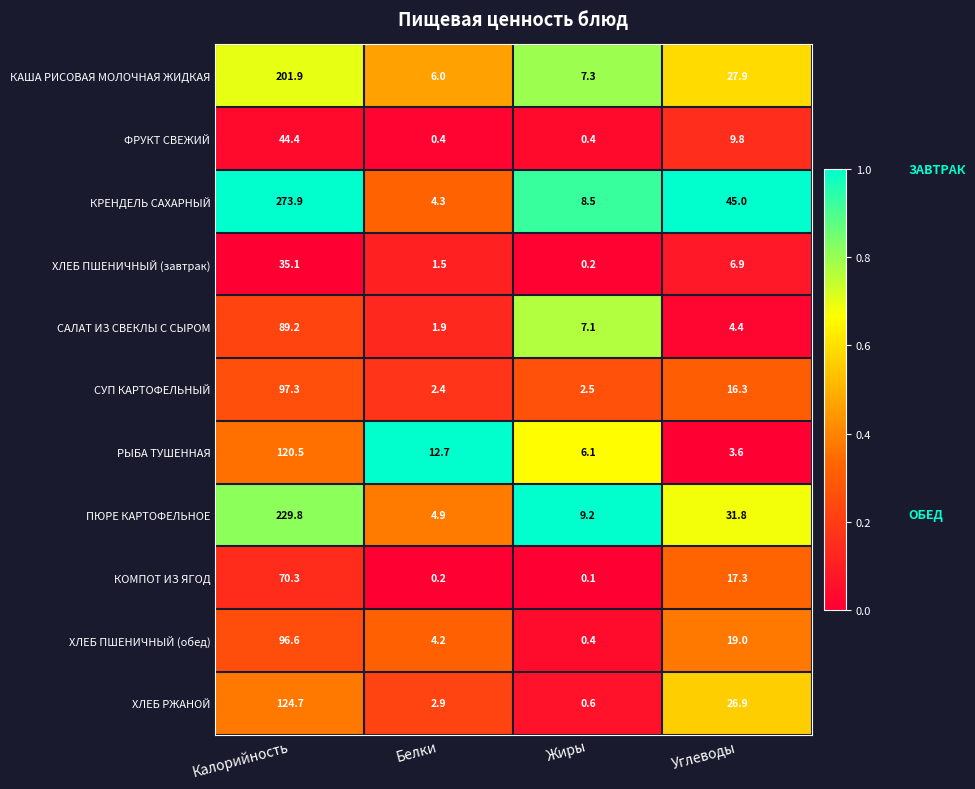

What is the greatest value displayed?

273.9